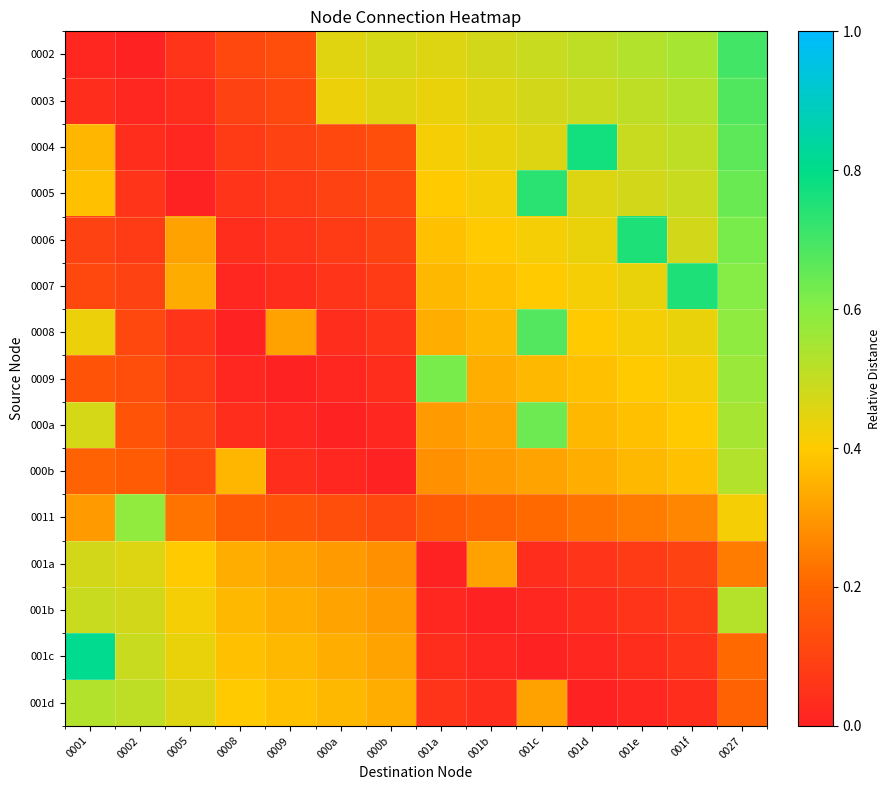

Reading left to right, extract all data points from this chart.

0002: 0001=0.0	0002=0.0	0005=0.1	0008=0.1	0009=0.1	000a=0.5	000b=0.5	001a=0.5	001b=0.5	001c=0.5	001d=0.5	001e=0.5	001f=0.5	0027=0.7
0003: 0001=0.0	0002=0.0	0005=0.0	0008=0.1	0009=0.1	000a=0.4	000b=0.5	001a=0.4	001b=0.5	001c=0.5	001d=0.5	001e=0.5	001f=0.5	0027=0.7
0004: 0001=0.4	0002=0.0	0005=0.0	0008=0.1	0009=0.1	000a=0.1	000b=0.1	001a=0.4	001b=0.4	001c=0.5	001d=0.8	001e=0.5	001f=0.5	0027=0.7
0005: 0001=0.4	0002=0.1	0005=0.0	0008=0.1	0009=0.1	000a=0.1	000b=0.1	001a=0.4	001b=0.4	001c=0.7	001d=0.5	001e=0.5	001f=0.5	0027=0.6
0006: 0001=0.1	0002=0.1	0005=0.3	0008=0.0	0009=0.1	000a=0.1	000b=0.1	001a=0.4	001b=0.4	001c=0.4	001d=0.4	001e=0.8	001f=0.5	0027=0.6
0007: 0001=0.1	0002=0.1	0005=0.3	0008=0.0	0009=0.0	000a=0.1	000b=0.1	001a=0.4	001b=0.4	001c=0.4	001d=0.4	001e=0.4	001f=0.8	0027=0.6
0008: 0001=0.4	0002=0.1	0005=0.1	0008=0.0	0009=0.3	000a=0.0	000b=0.1	001a=0.3	001b=0.4	001c=0.7	001d=0.4	001e=0.4	001f=0.4	0027=0.6
0009: 0001=0.2	0002=0.1	0005=0.1	0008=0.0	0009=0.0	000a=0.0	000b=0.0	001a=0.6	001b=0.3	001c=0.4	001d=0.4	001e=0.4	001f=0.4	0027=0.6
000a: 0001=0.5	0002=0.2	0005=0.1	0008=0.0	0009=0.0	000a=0.0	000b=0.0	001a=0.3	001b=0.3	001c=0.6	001d=0.4	001e=0.4	001f=0.4	0027=0.5
000b: 0001=0.2	0002=0.2	0005=0.1	0008=0.4	0009=0.0	000a=0.0	000b=0.0	001a=0.3	001b=0.3	001c=0.3	001d=0.3	001e=0.4	001f=0.4	0027=0.5
0011: 0001=0.3	0002=0.6	0005=0.2	0008=0.2	0009=0.2	000a=0.1	000b=0.1	001a=0.2	001b=0.2	001c=0.2	001d=0.2	001e=0.2	001f=0.3	0027=0.4
001a: 0001=0.5	0002=0.5	0005=0.4	0008=0.3	0009=0.3	000a=0.3	000b=0.3	001a=0.0	001b=0.3	001c=0.0	001d=0.1	001e=0.1	001f=0.1	0027=0.2
001b: 0001=0.5	0002=0.5	0005=0.4	0008=0.4	0009=0.3	000a=0.3	000b=0.3	001a=0.0	001b=0.0	001c=0.0	001d=0.0	001e=0.1	001f=0.1	0027=0.5
001c: 0001=0.8	0002=0.5	0005=0.4	0008=0.4	0009=0.4	000a=0.3	000b=0.3	001a=0.0	001b=0.0	001c=0.0	001d=0.0	001e=0.0	001f=0.1	0027=0.2
001d: 0001=0.5	0002=0.5	0005=0.5	0008=0.4	0009=0.4	000a=0.4	000b=0.3	001a=0.1	001b=0.0	001c=0.3	001d=0.0	001e=0.0	001f=0.0	0027=0.2